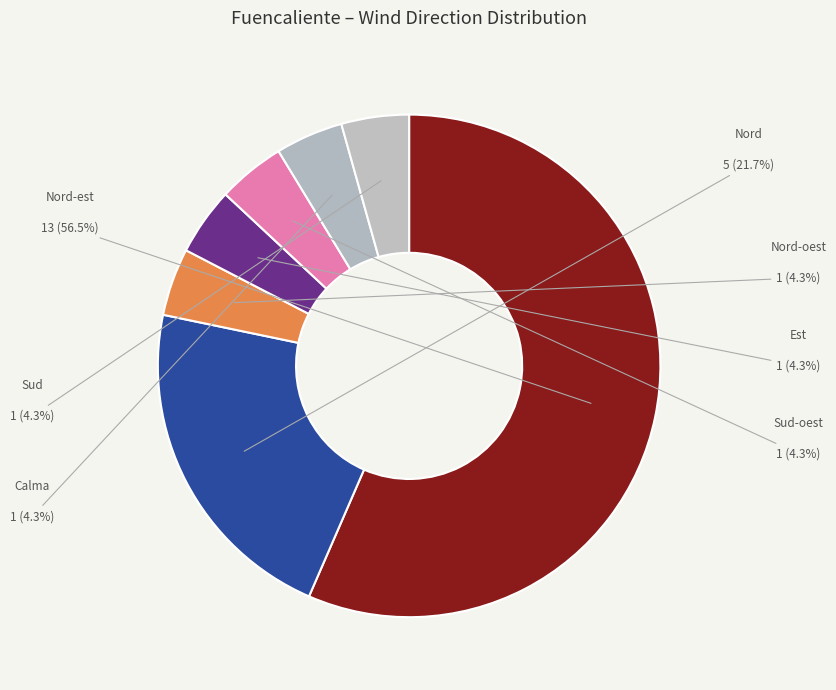

What is the largest slice in the pie chart?

Nord-est